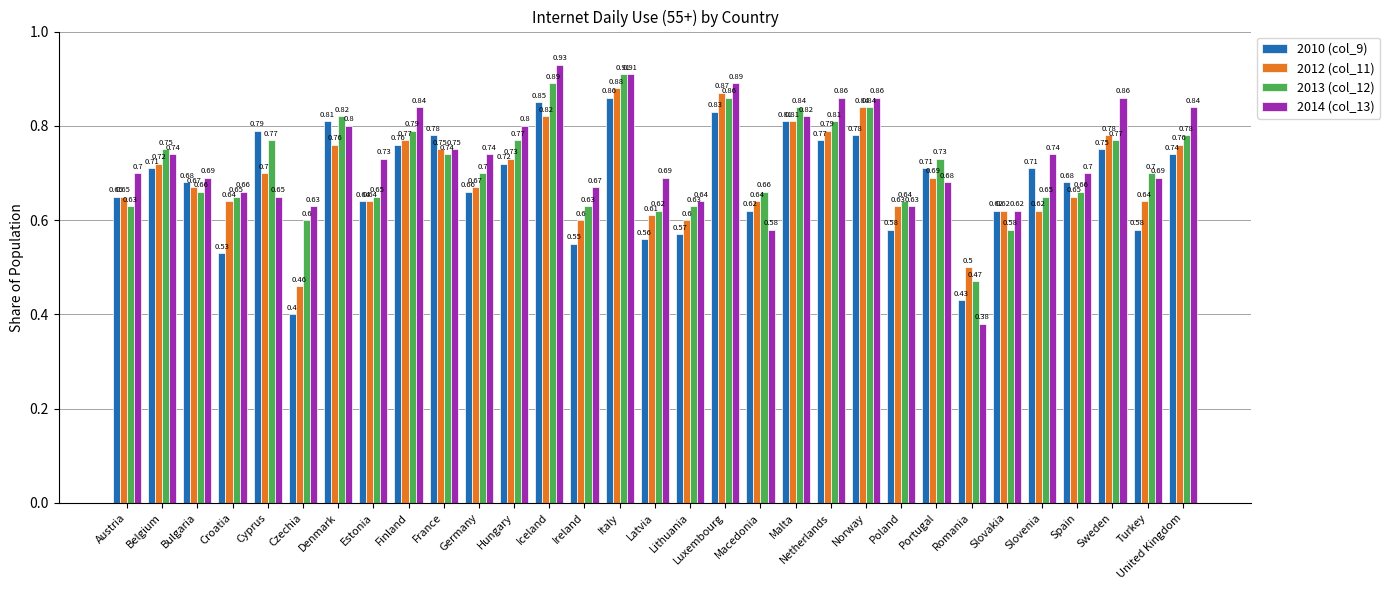

List the series in order of their overall mean, highest first.

2014 (col_13), 2013 (col_12), 2012 (col_11), 2010 (col_9)